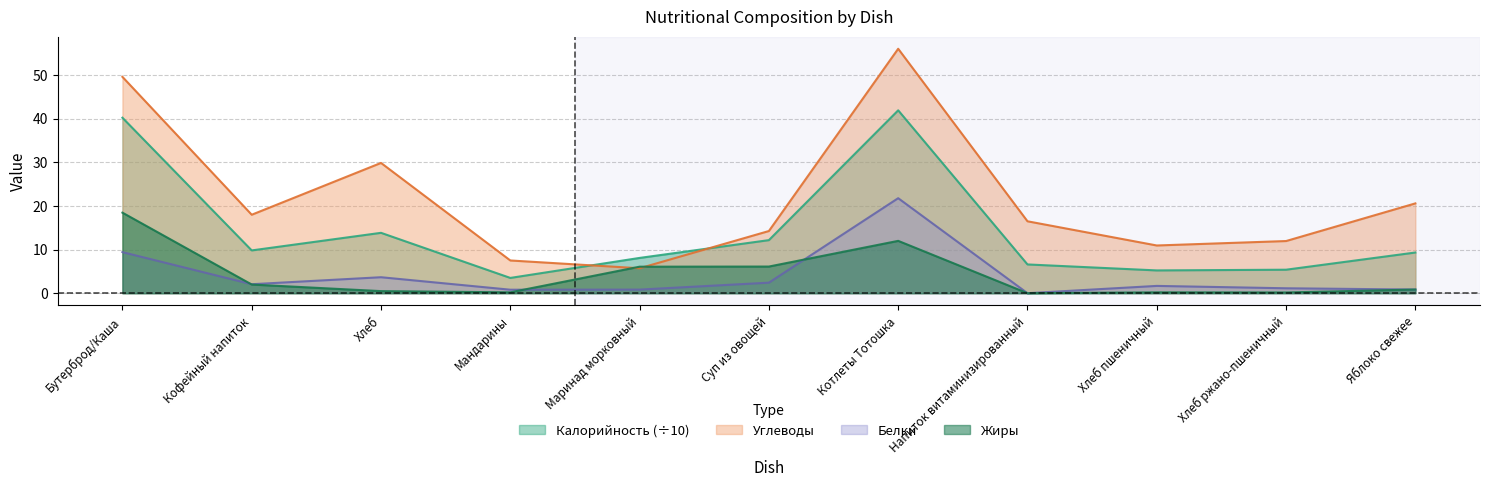

How many lines are shown in the chart?

4